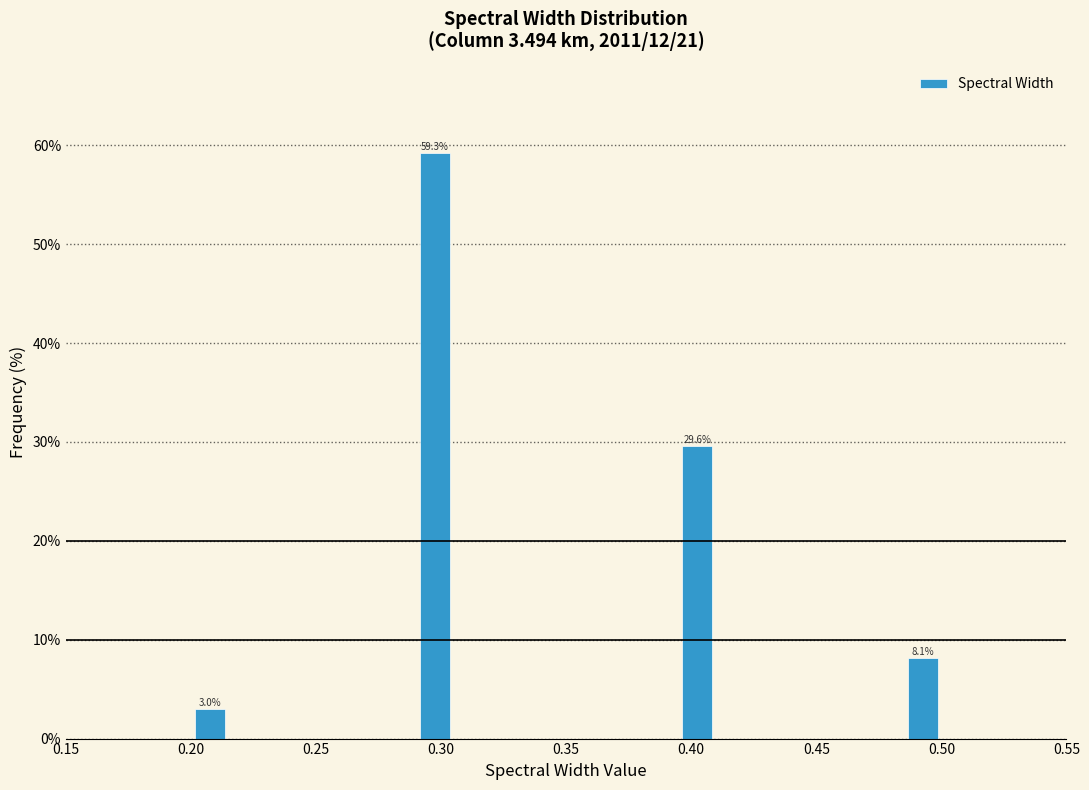

Read against the x-axis, roughly where is the centre of the tallest bar?

0.300